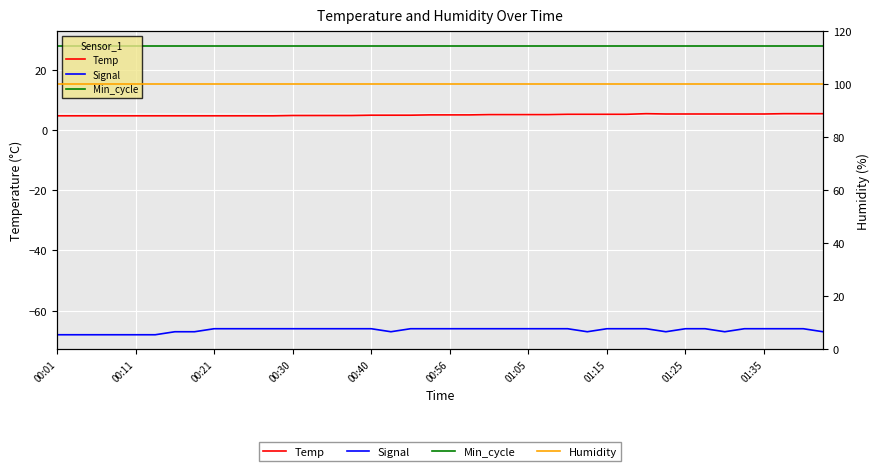

Which has a higher value, 35 or 18?

35